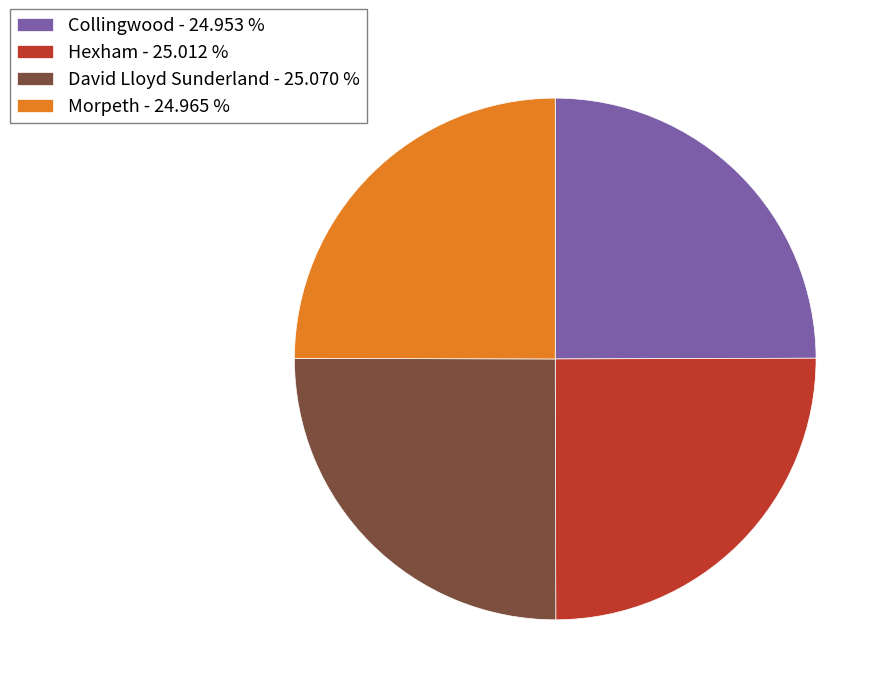

Approximately how many times larger is the value at Hexham - 25.012 % compared to Morpeth - 24.965 %?

1.0